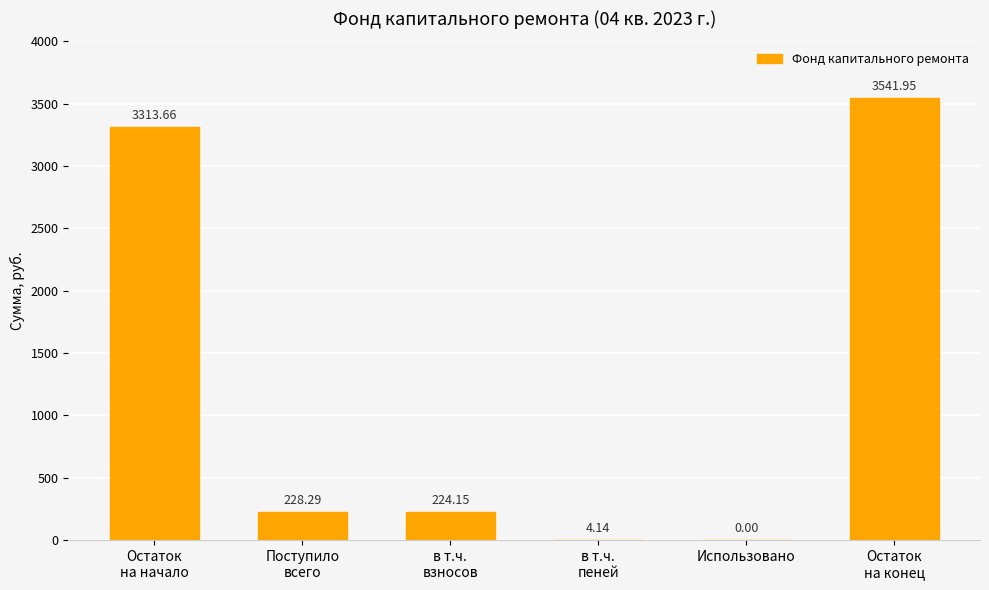

What is the sum of all values?

7312.2